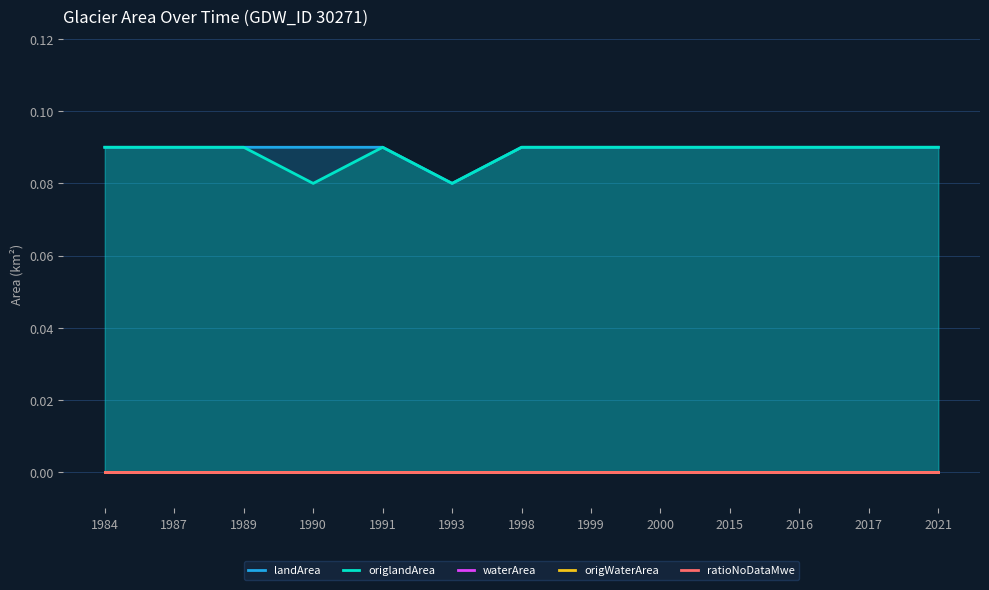

True or false: landArea has more than 2 interior local peaks.

False